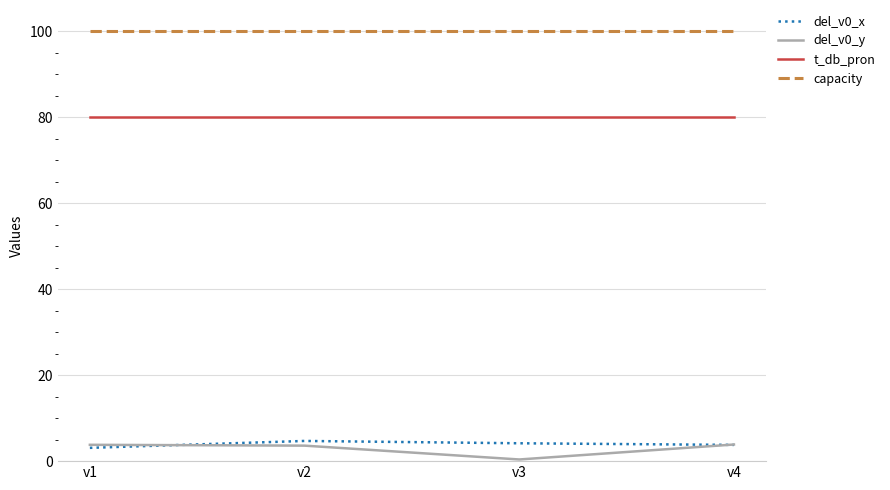

The value of t_db_pron at v4 is 80.0. True or false?

True